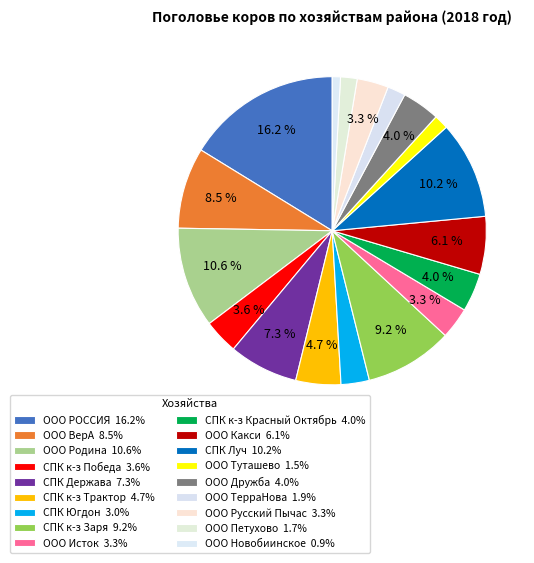

Combined, what portion of the pie is ООО Какси and СПК Югдон?

9.0%